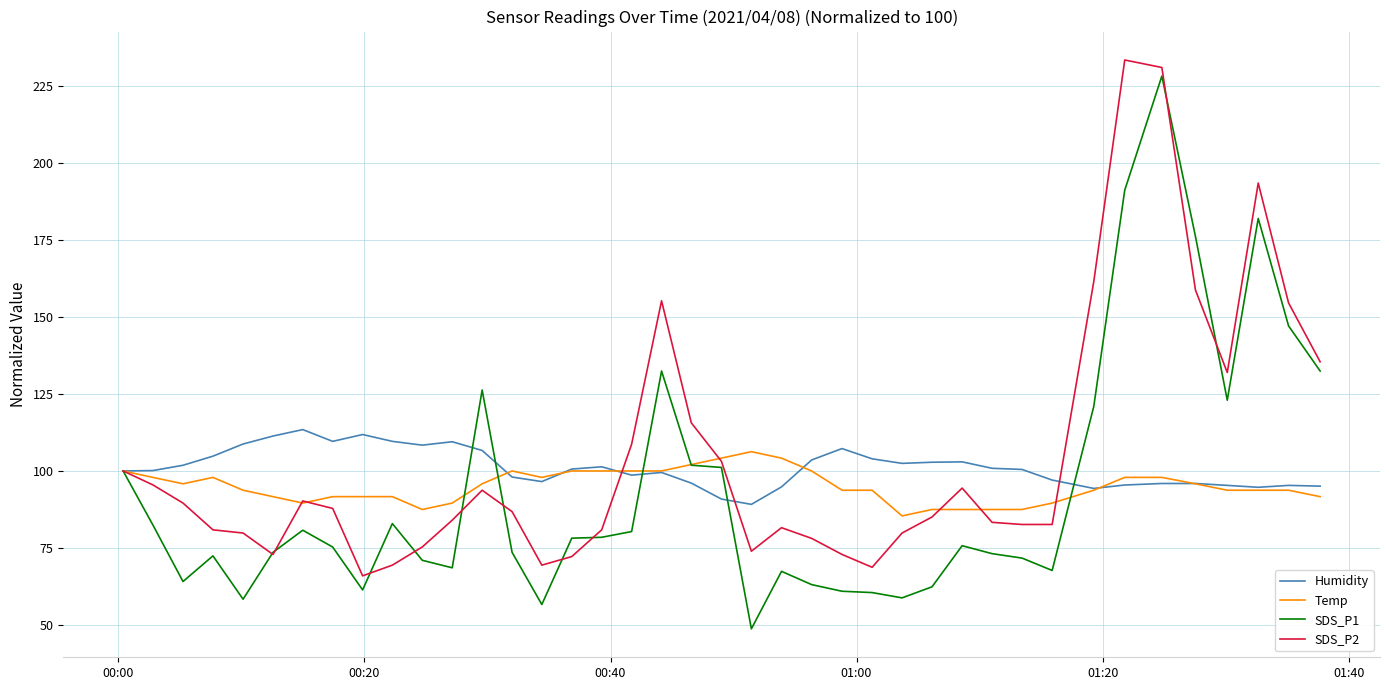

What is the highest value of the SDS_P2 series?

233.3